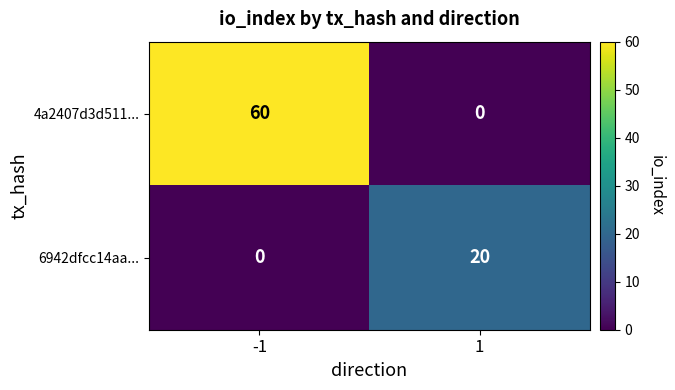

Reading right to left, transcribe all the data shown in this chart.

4a2407d3d511...: 0	60
6942dfcc14aa...: 20	0